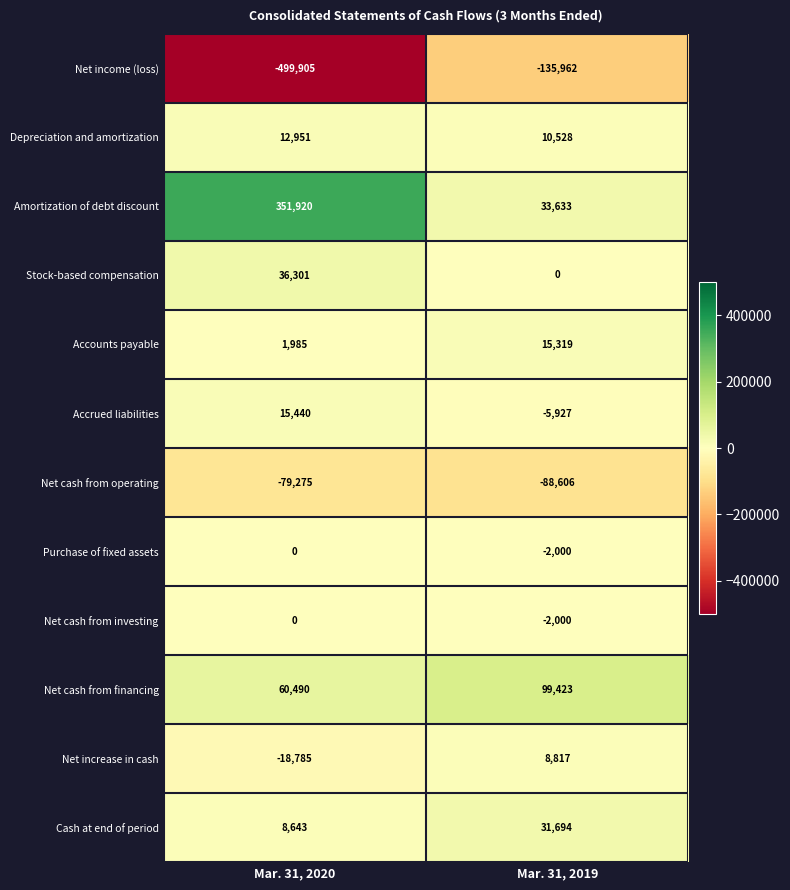

What is the greatest value displayed?

351920